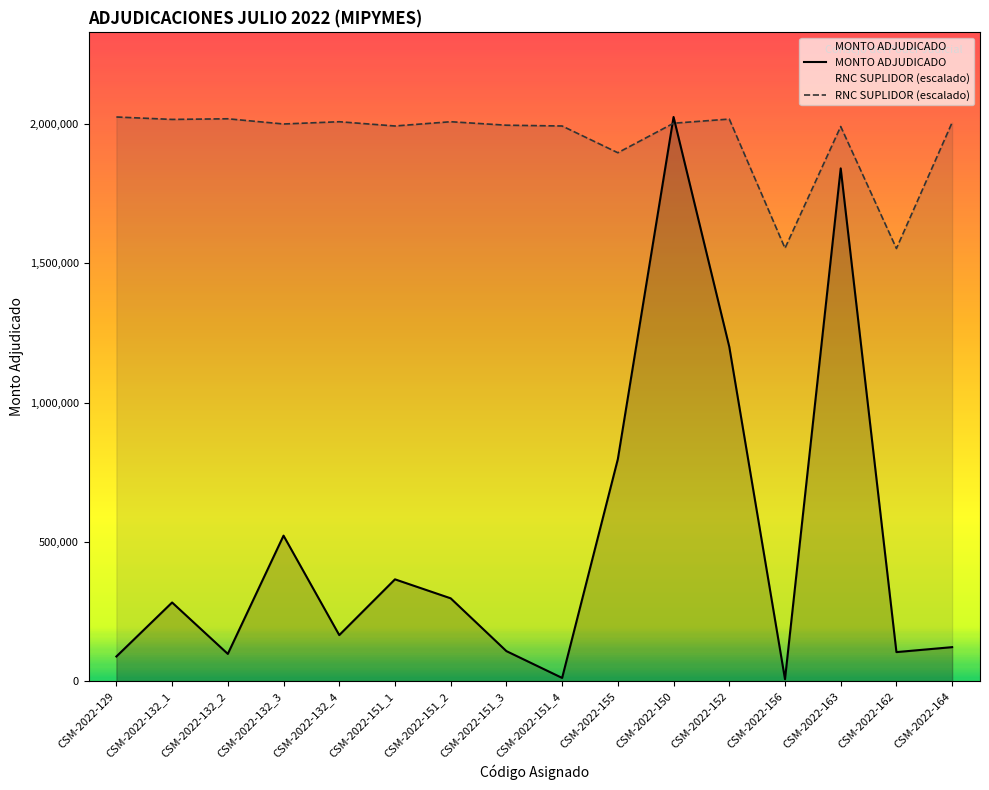

What are all the series names shown in the legend?

MONTO ADJUDICADO, RNC SUPLIDOR